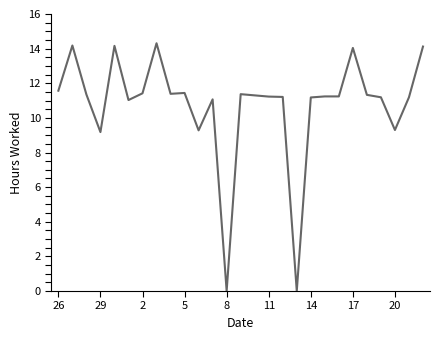

Does the chart display data point markers on the line(s)?

No